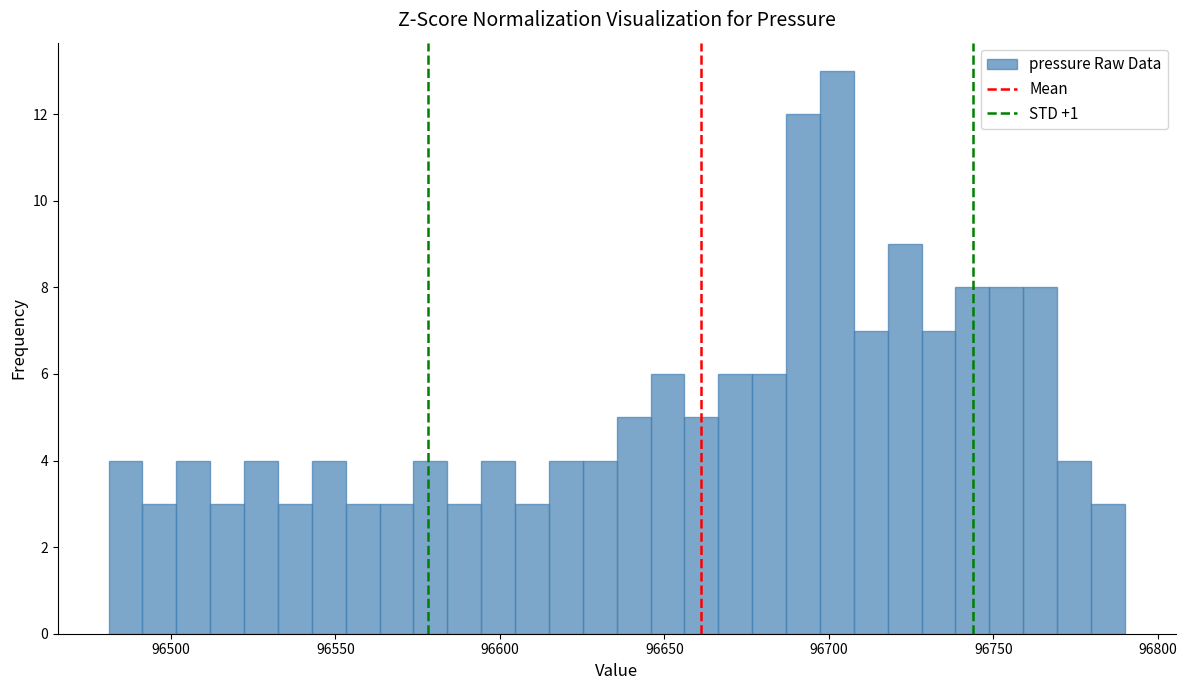

Read against the x-axis, roughly where is the centre of the tallest bar?

96700